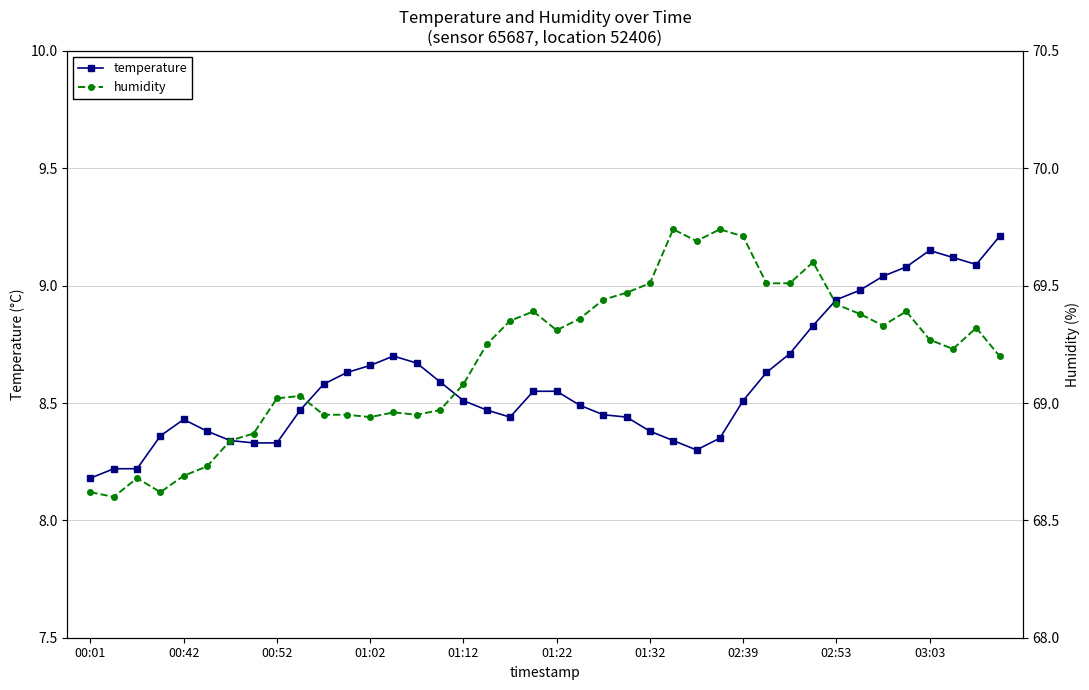

What are all the series names shown in the legend?

temperature, humidity